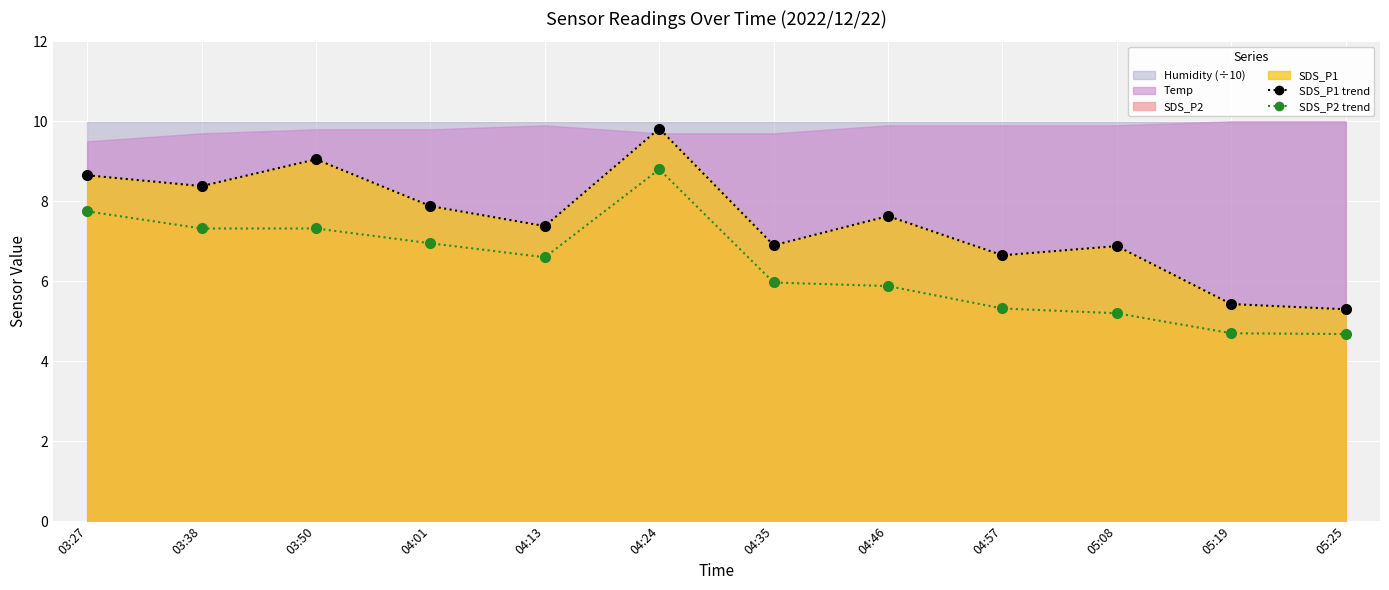

Where is the first local maximum for SDS_P1?

03:50